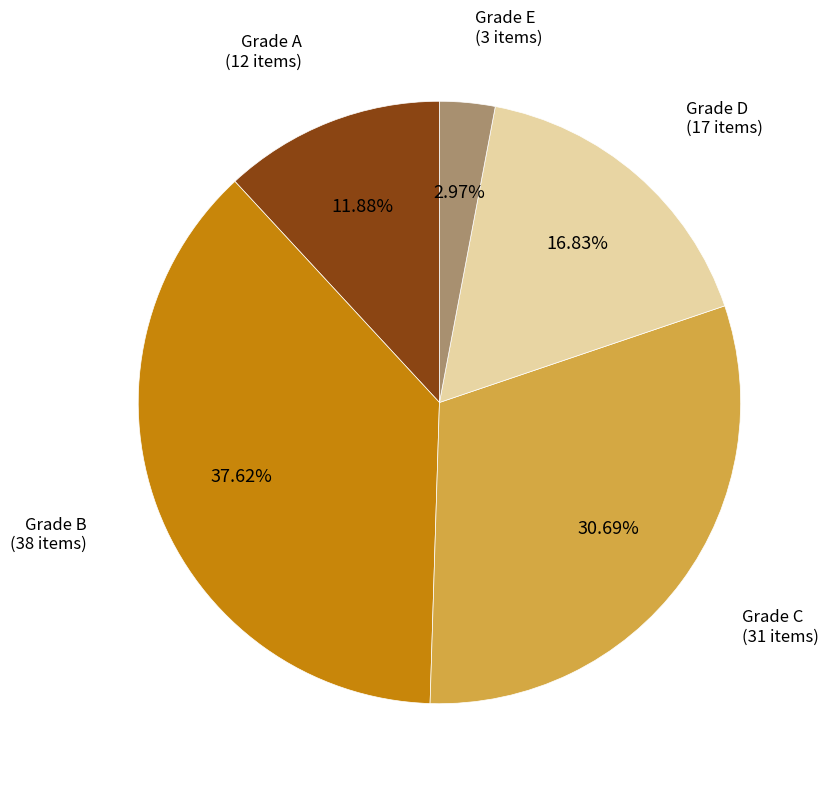

Is there a majority slice in this chart?

No